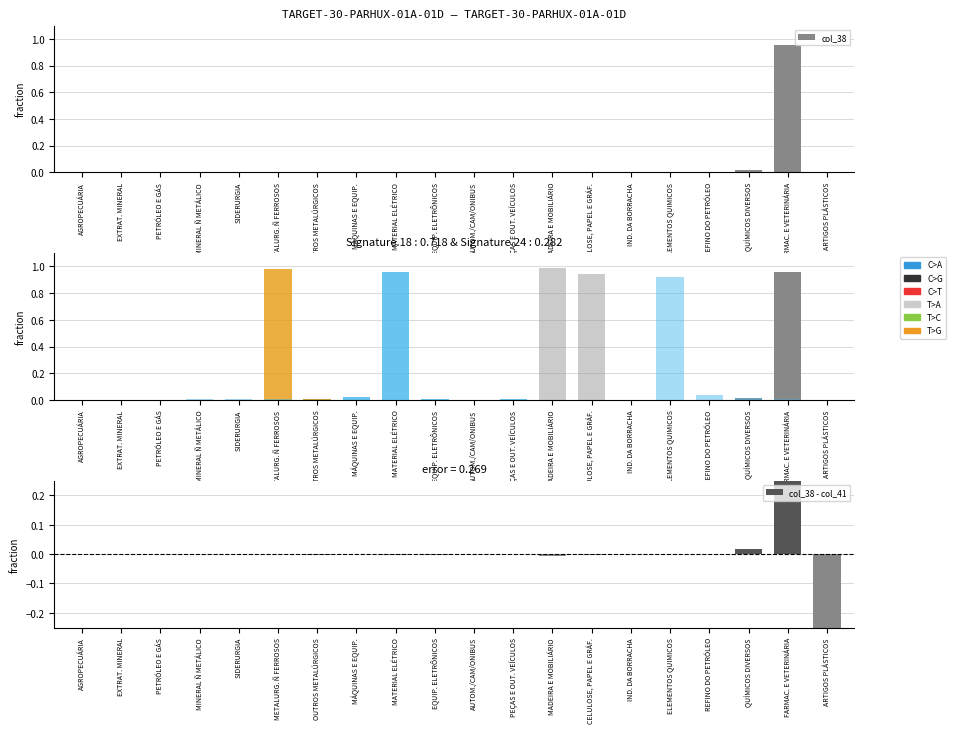

The value of col_17 at MATERIAL ELÉTRICO is 0.0. True or false?

False